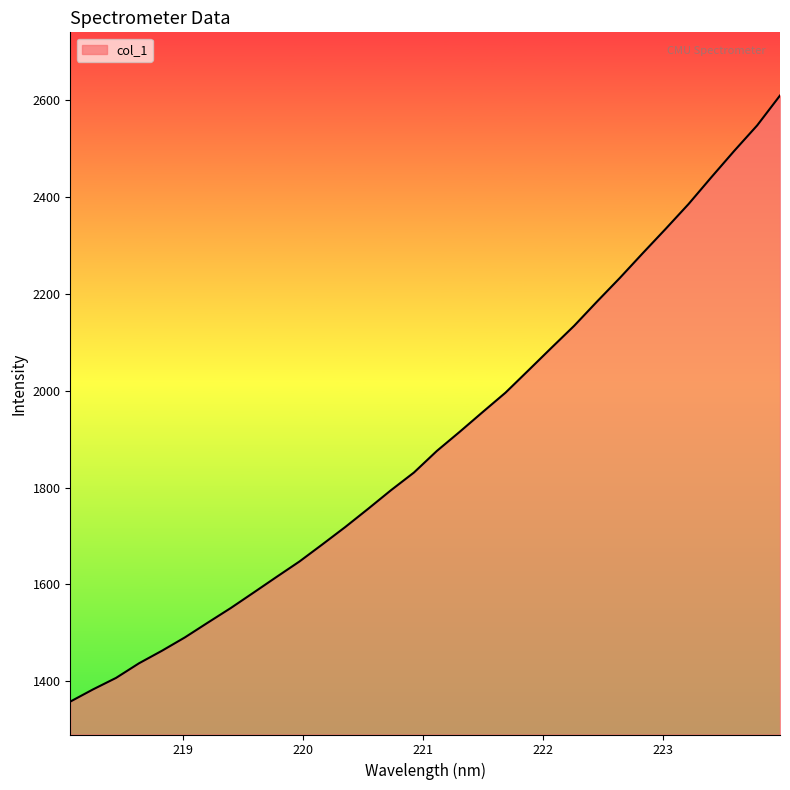

What is the minimum value shown in the chart?

1358.2